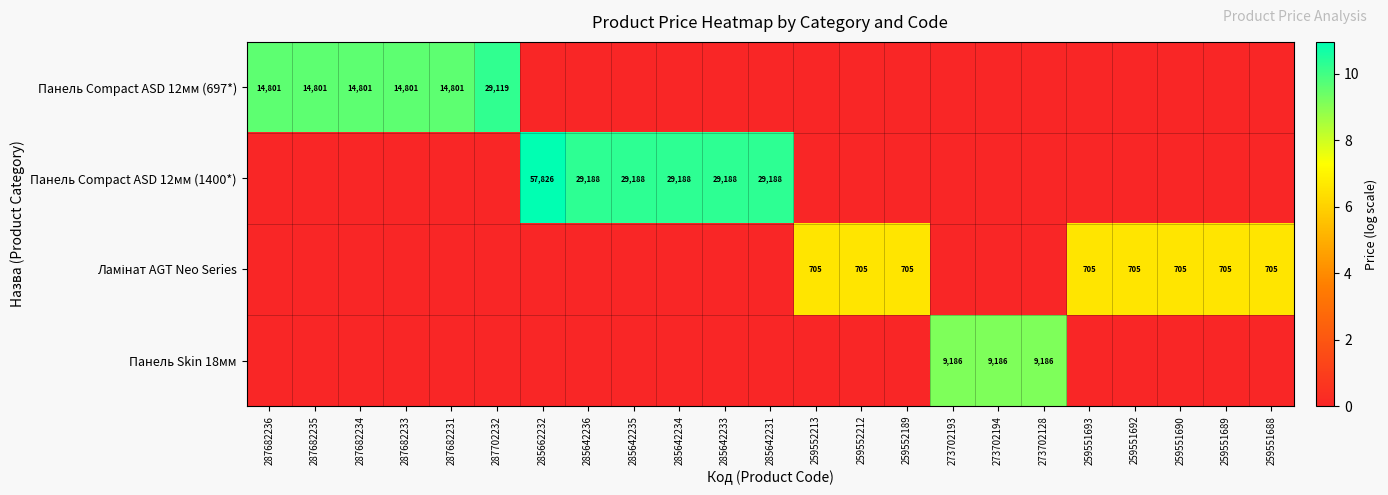

The value of Панель Skin 18мм at 273702194 is 13515. True or false?

False